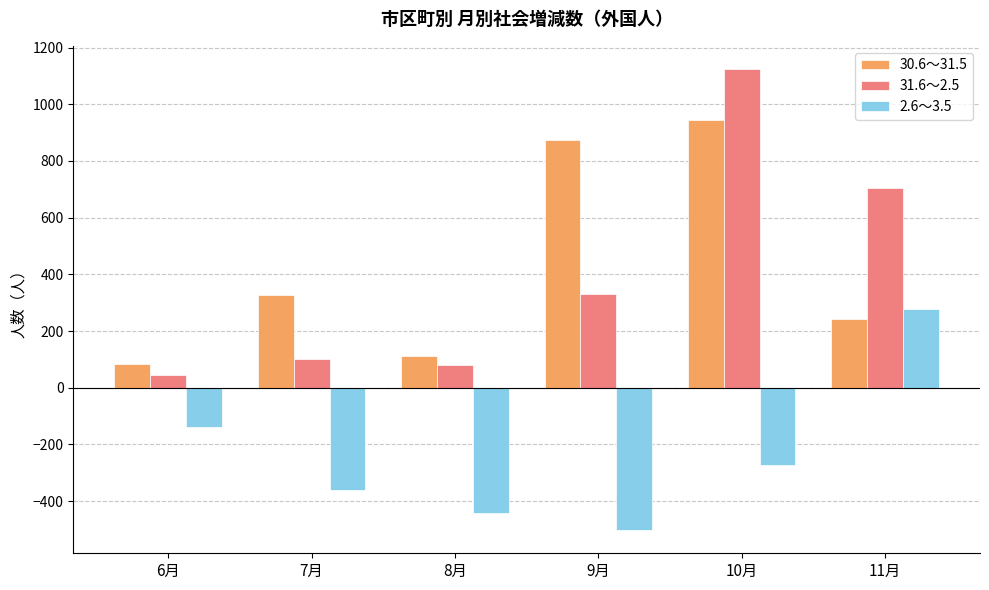

How many series are shown in this chart?

3